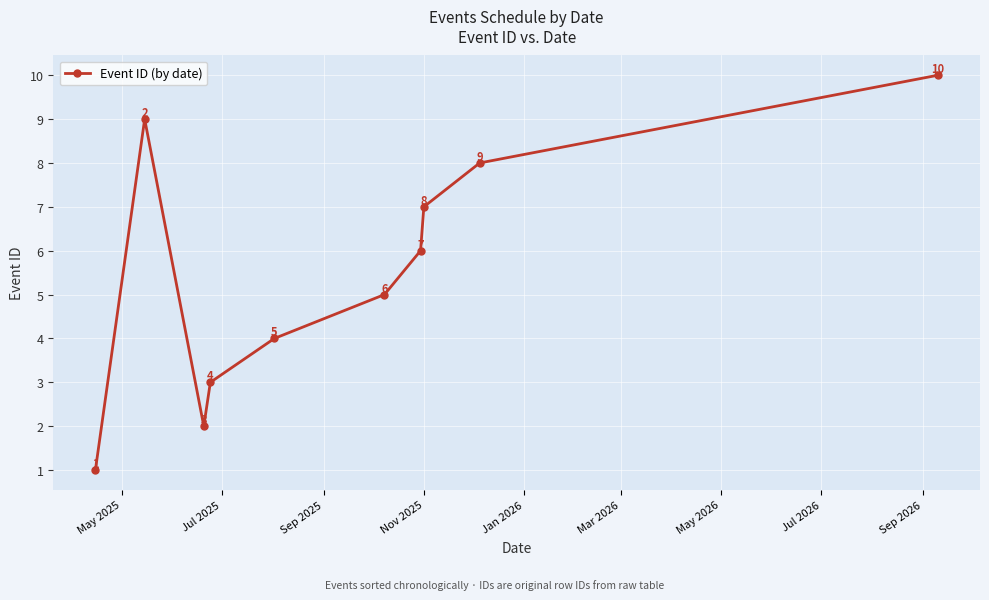

How many lines are shown in the chart?

1